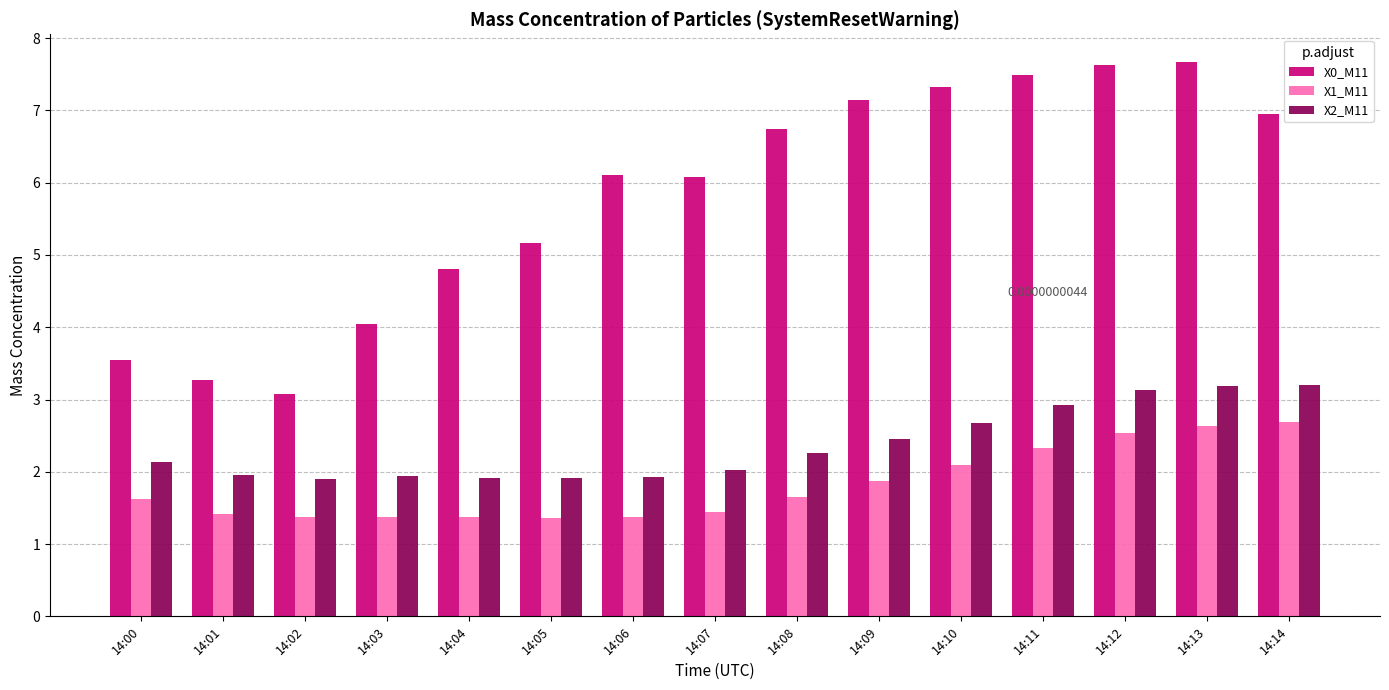

What is the maximum value shown in the chart?

7.7